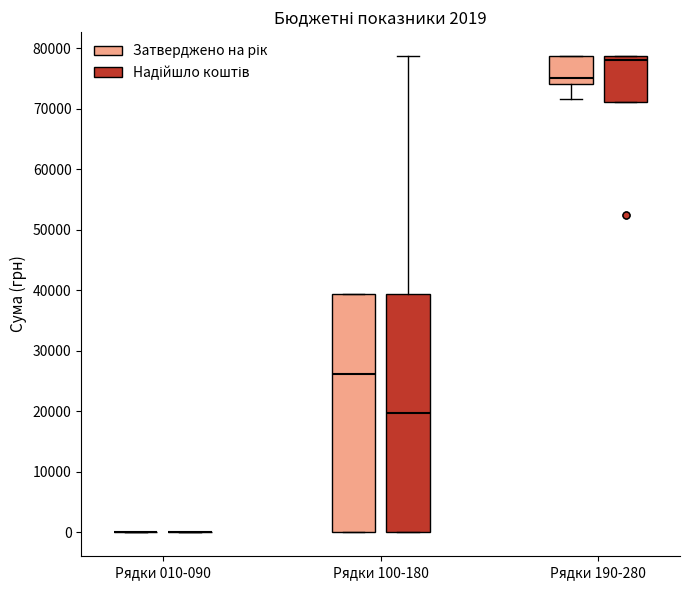

Reading left to right, transcribe this box plot: for each box, give where its median line is, the range the box spans, and where its two whiskers end, as read against the y-axis. The values are not printed on the chart, so give them approximately, as read against the axis.

Рядки 010-090 (Затверджено на рік): box collapsed to a line at 0, whiskers 0 to 0
Рядки 010-090 (Надійшло коштів): box collapsed to a line at 0, whiskers 0 to 0
Рядки 100-180 (Затверджено на рік): median 26000, box 0 to 39000, whiskers 0 to 39000
Рядки 100-180 (Надійшло коштів): median 20000, box 0 to 39000, whiskers 0 to 79000
Рядки 190-280 (Затверджено на рік): median 75000, box 74000 to 79000, whiskers 72000 to 79000
Рядки 190-280 (Надійшло коштів): median 78000, box 71000 to 79000, whiskers 71000 to 79000